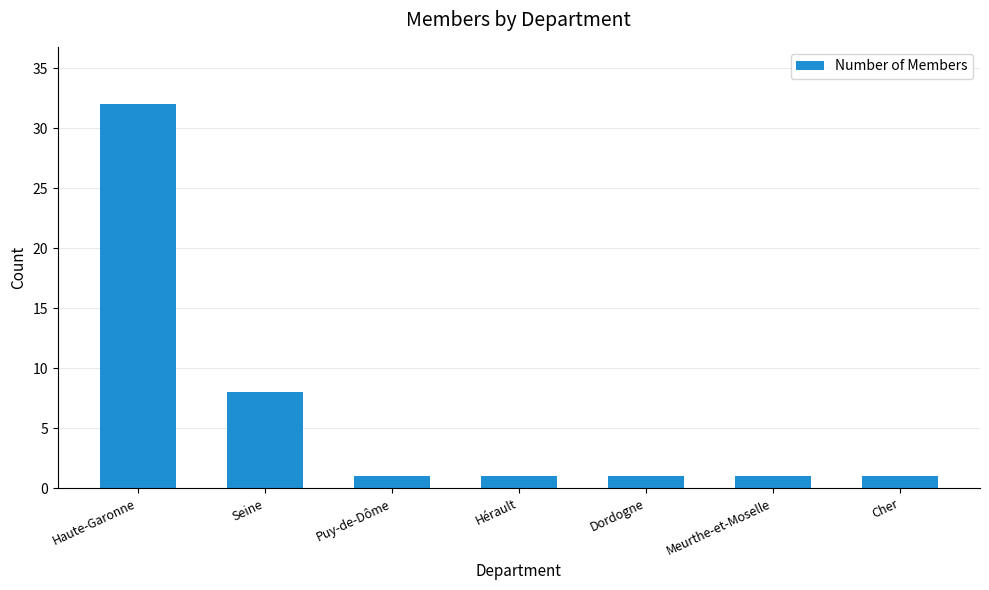

At which category does the chart reach its peak across all series?

Haute-Garonne